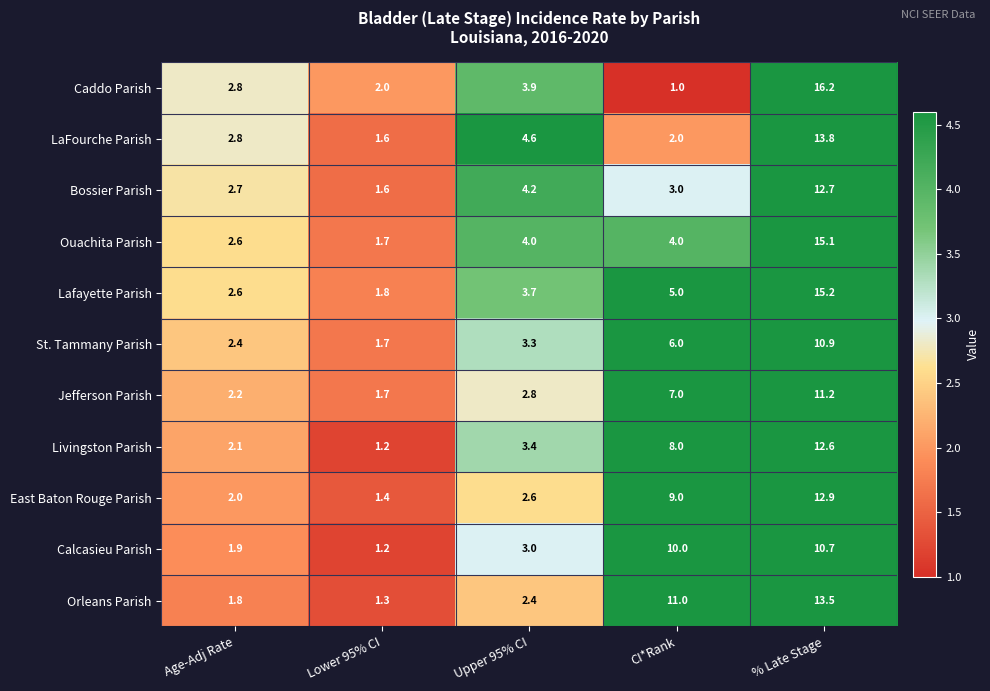

Which series changed the most between Age-Adj Rate and Upper 95% CI?

LaFourche Parish